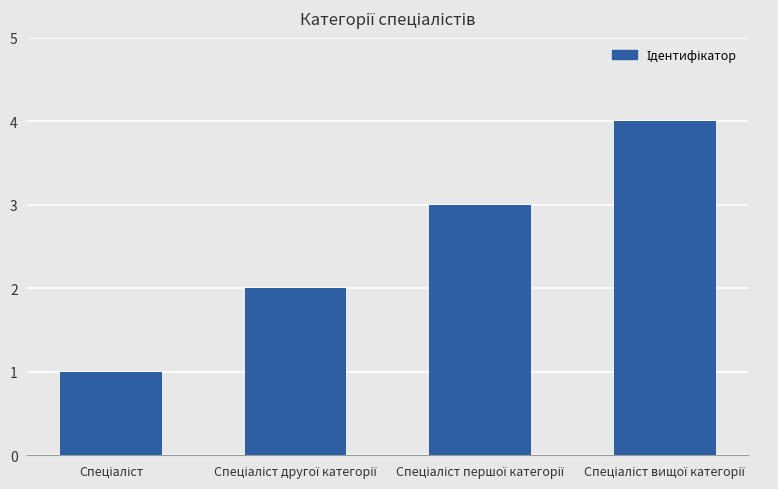

What is the sum of all values?

10